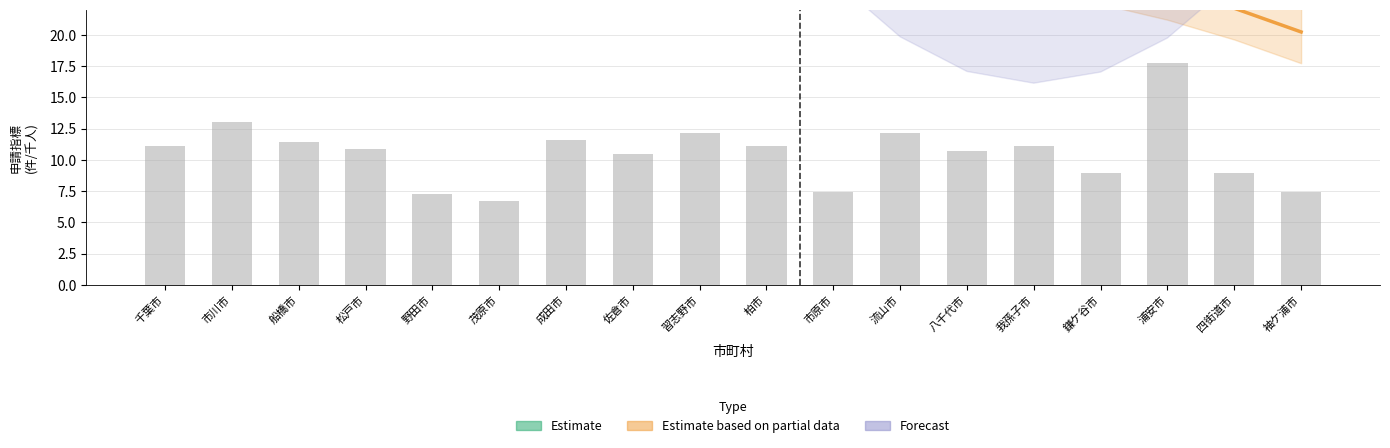

At how many categories does at least one series exceed 45?

2